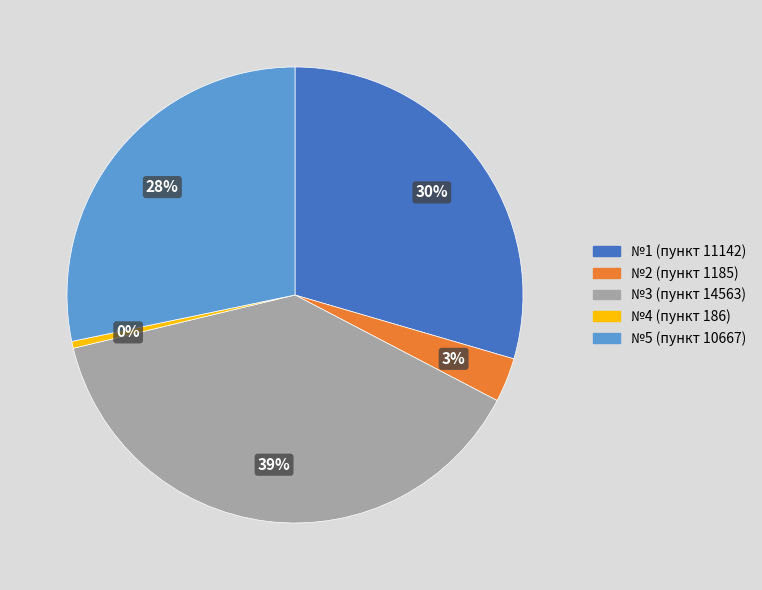

Combined, do №4 (пункт 186) and №2 (пункт 1185) account for over 50%?

No